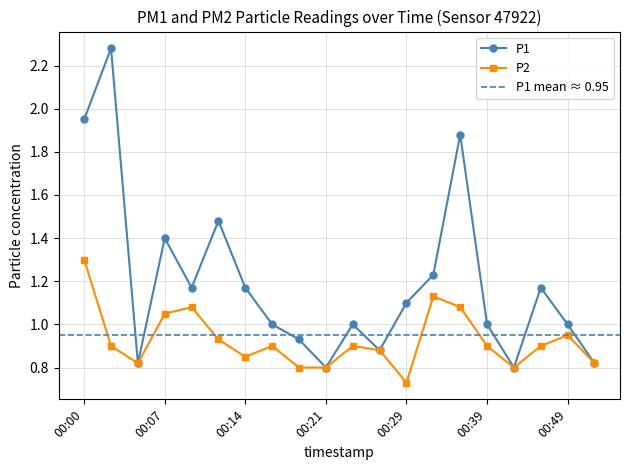

Where is P1 nearest to the value 1?

00:17